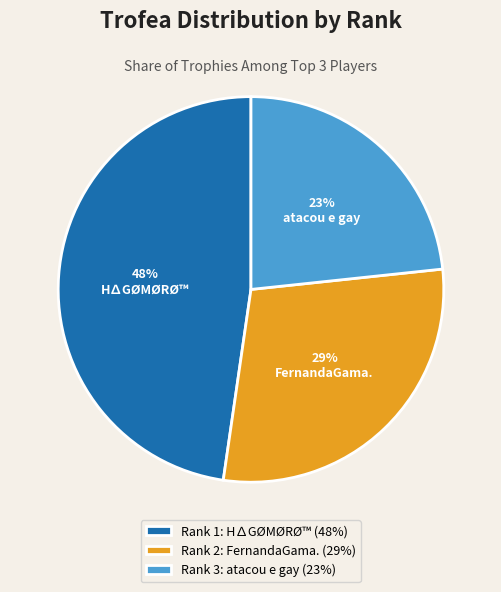

To the nearest percent, what percentage of the pie is FernandaGama.?

29%